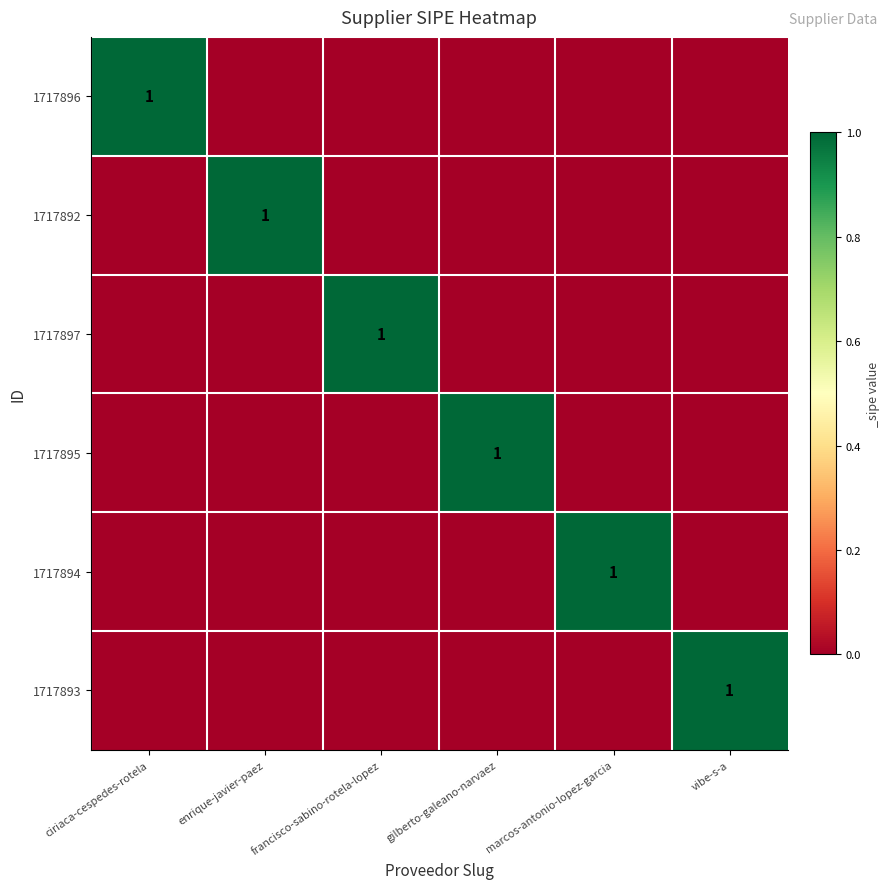

Which category has the highest value in the 1717894 series?

marcos-antonio-lopez-garcia